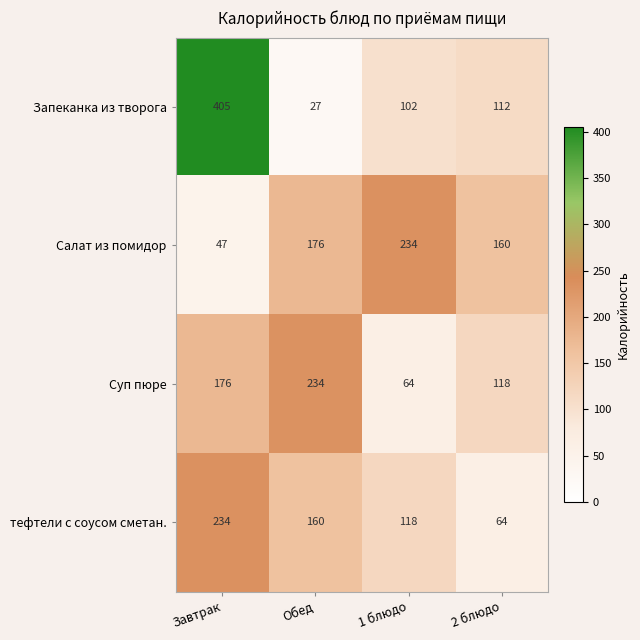

Reading left to right, extract all data points from this chart.

Запеканка из творога: 405	27	102	112
Салат из помидор: 47	176	234	160
Суп пюре: 176	234	64	118
тефтели с соусом сметан.: 234	160	118	64